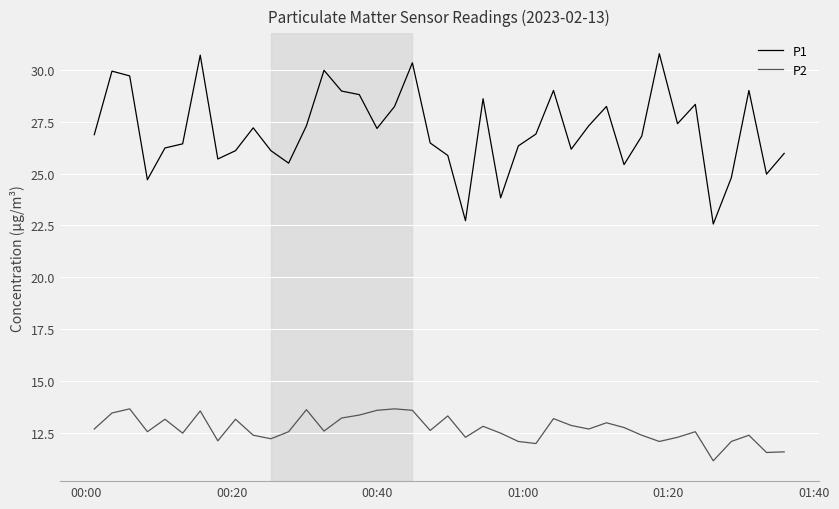

True or false: P1 has more than 2 points higher than both neighbors.

True